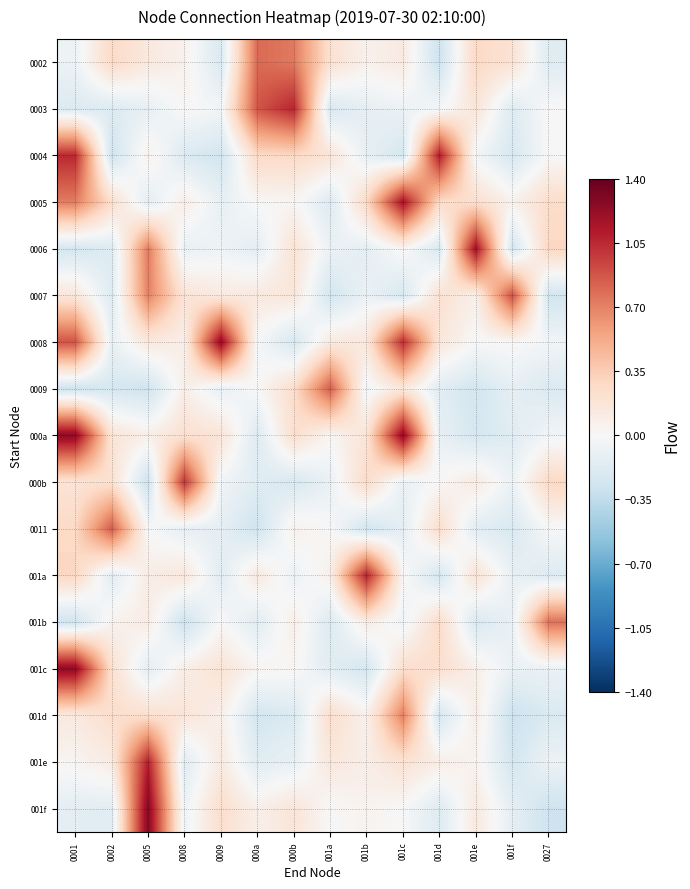

Between 001c and 001d, which is larger?

001c